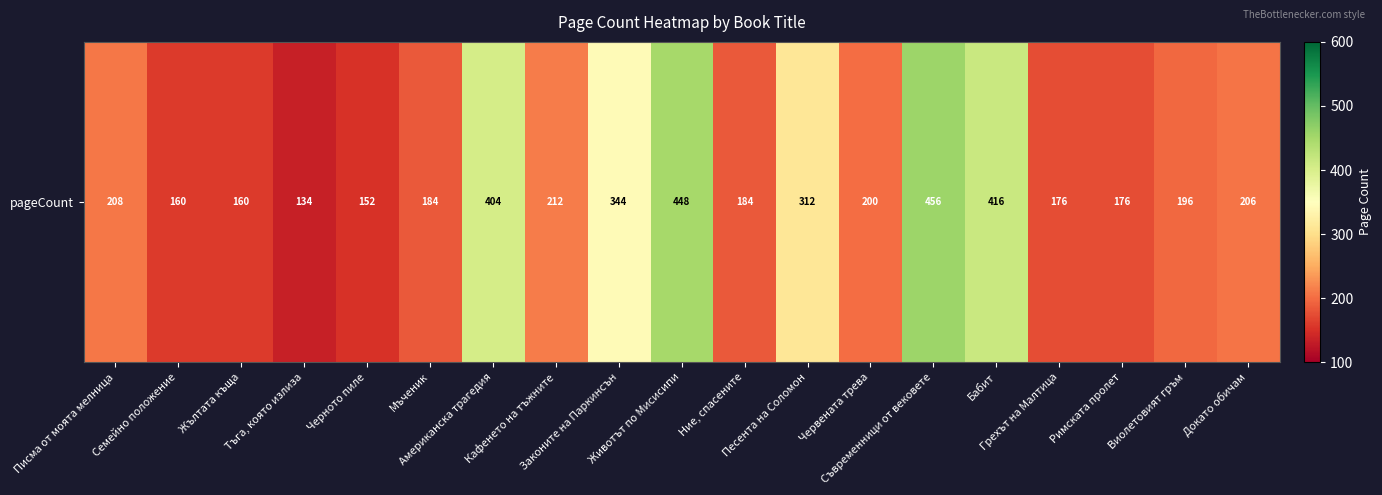

What is the difference between the values at Жълтата къща and Тъга, която излиза?

26